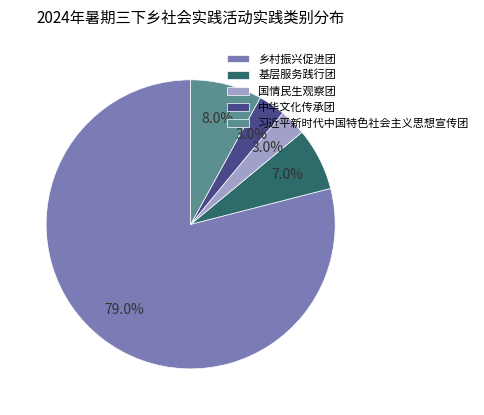

Which slice represents more than half of the pie?

乡村振兴促进团